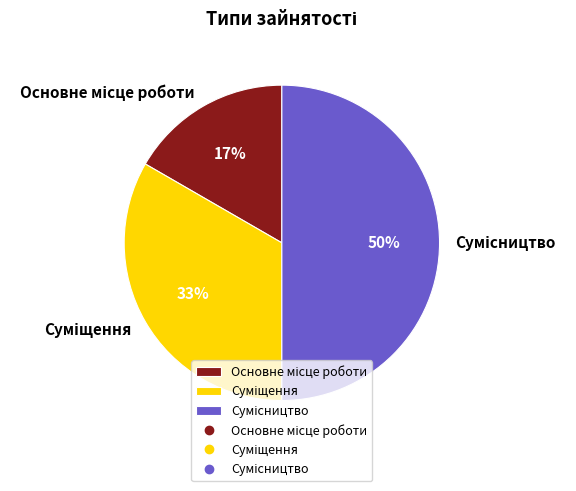

To the nearest percent, what is the average slice percentage?

33%